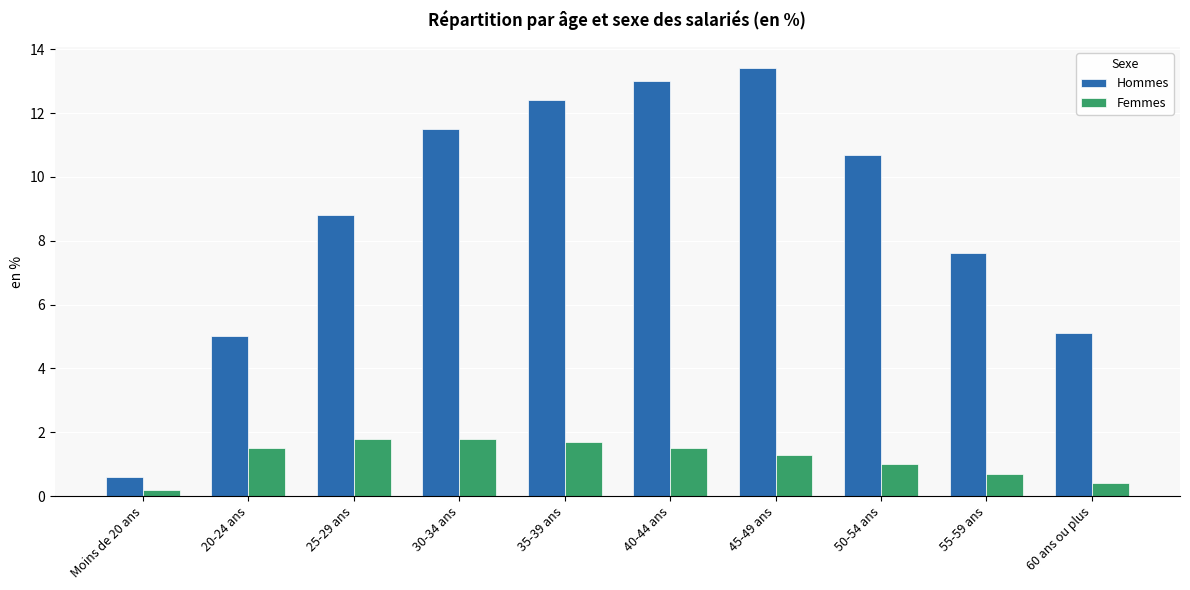

What is the total value across all series at 30-34 ans?

13.3